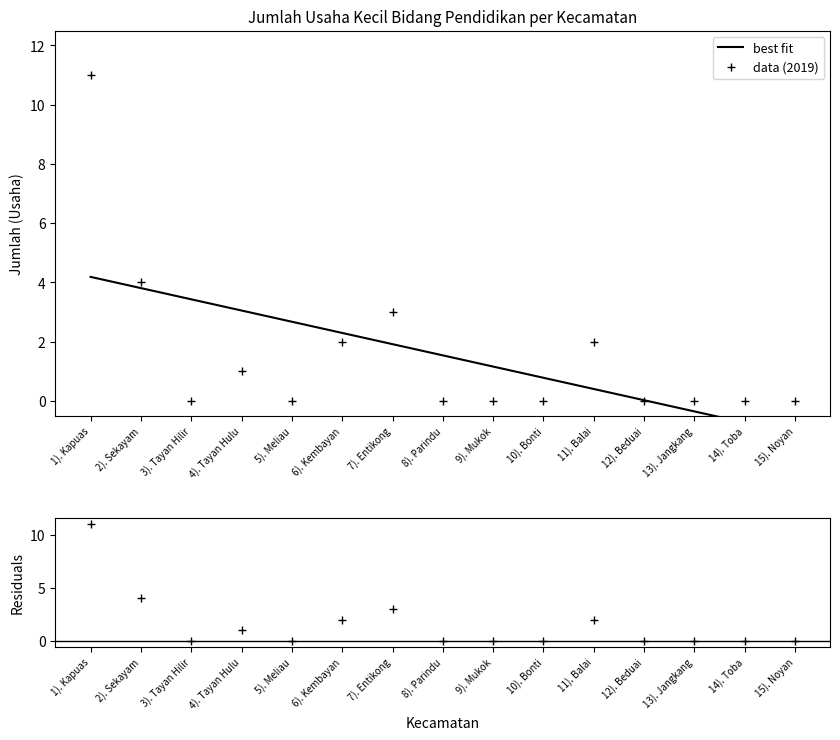

What is the label of the 9th point from the right?

7). Entikong